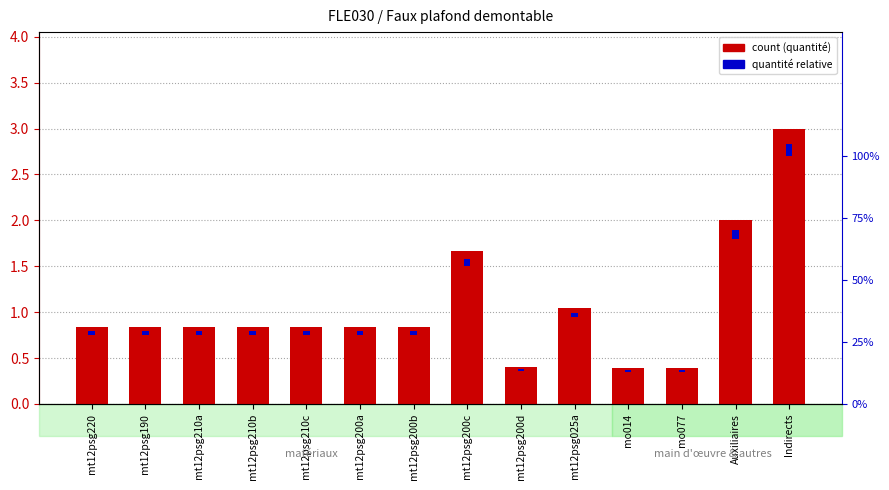

Reading left to right, extract all data points from this chart.

count: mt12psg220=0.8	mt12psg190=0.8	mt12psg210a=0.8	mt12psg210b=0.8	mt12psg210c=0.8	mt12psg200a=0.8	mt12psg200b=0.8	mt12psg200c=1.7	mt12psg200d=0.4	mt12psg025a=1.1	mo014=0.4	mo077=0.4	Auxiliaires=2.0	Indirects=3.0
quantité relative: mt12psg220=0.0	mt12psg190=0.0	mt12psg210a=0.0	mt12psg210b=0.0	mt12psg210c=0.0	mt12psg200a=0.0	mt12psg200b=0.0	mt12psg200c=0.1	mt12psg200d=0.0	mt12psg025a=0.1	mo014=0.0	mo077=0.0	Auxiliaires=0.1	Indirects=0.2